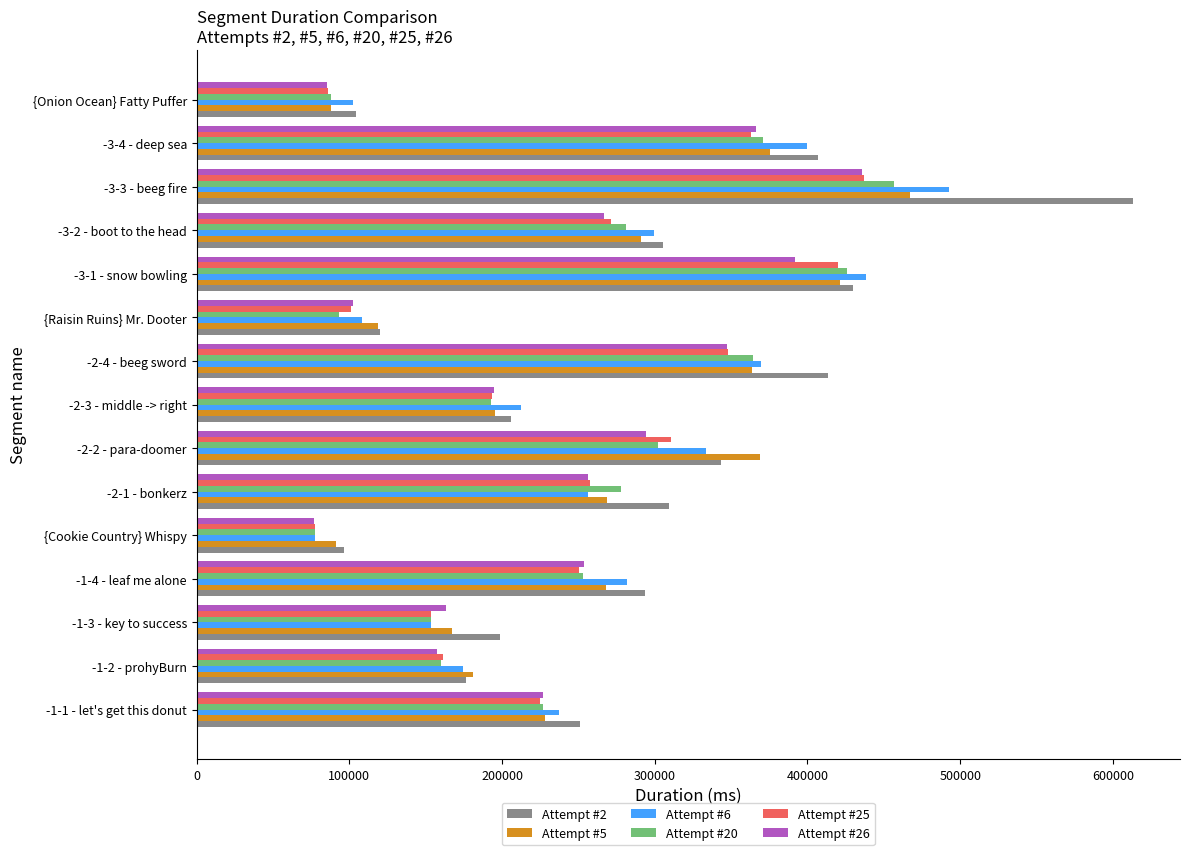

What is the minimum value shown in the chart?

76984